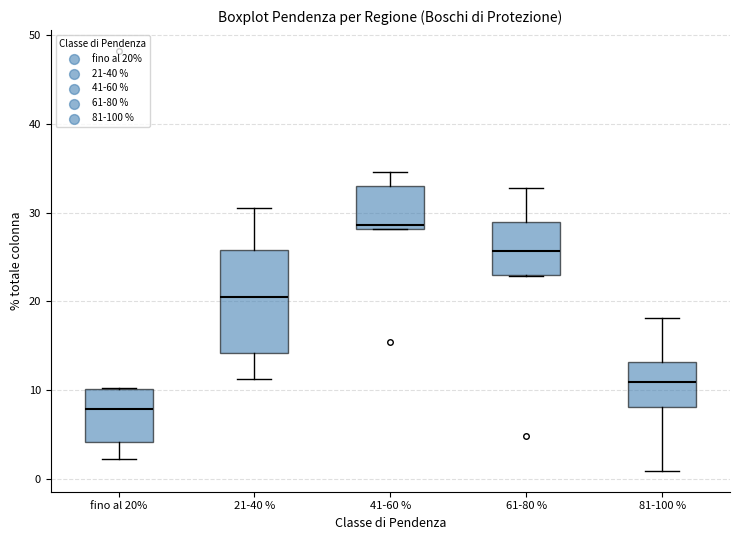

Reading left to right, read every box against the y-axis: the position of its median line, the range the box covers, and the ends of its whiskers. The values are not printed on the chart, so give them approximately, as read against the axis.

fino al 20%: median 8, box 4 to 10, whiskers 2 to 10
21-40 %: median 20, box 14 to 26, whiskers 11 to 31
41-60 %: median 29, box 28 to 33, whiskers 28 to 35
61-80 %: median 26, box 23 to 29, whiskers 23 to 33
81-100 %: median 11, box 8 to 13, whiskers 1 to 18